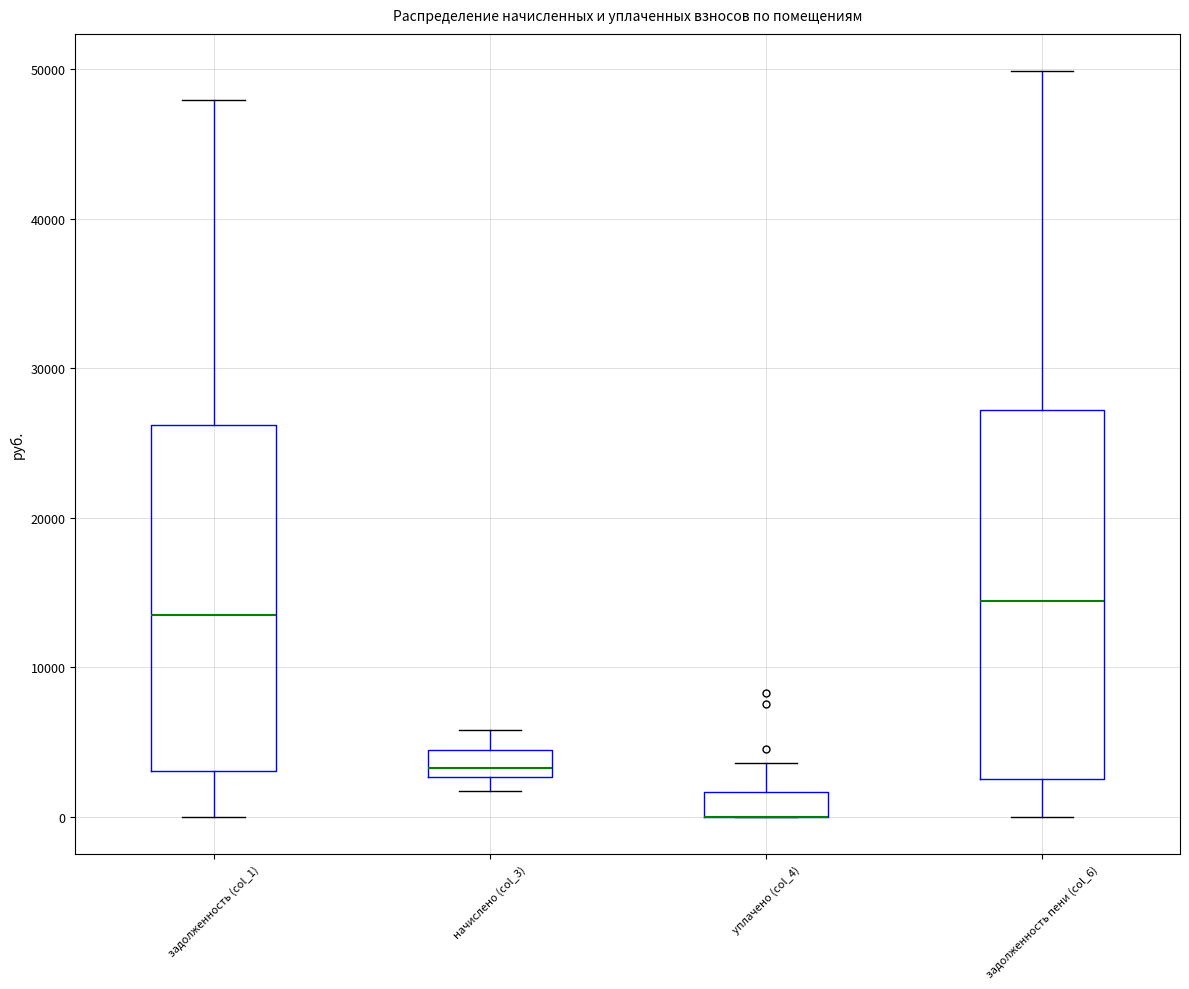

Reading left to right, transcribe this box plot: for each box, give where its median line is, the range the box spans, and where its two whiskers end, as read against the y-axis. The values are not printed on the chart, so give them approximately, as read against the axis.

задолженность (col_1): median 13000, box 3000 to 26000, whiskers 0 to 48000
начислено (col_3): median 3000 (just above the box's lower edge), box 3000 to 4000, whiskers 2000 to 6000
уплачено (col_4): median 0 (drawn on the box's lower edge), box 0 to 2000, whiskers 0 to 4000
задолженность пени (col_6): median 14000, box 2000 to 27000, whiskers 0 to 50000